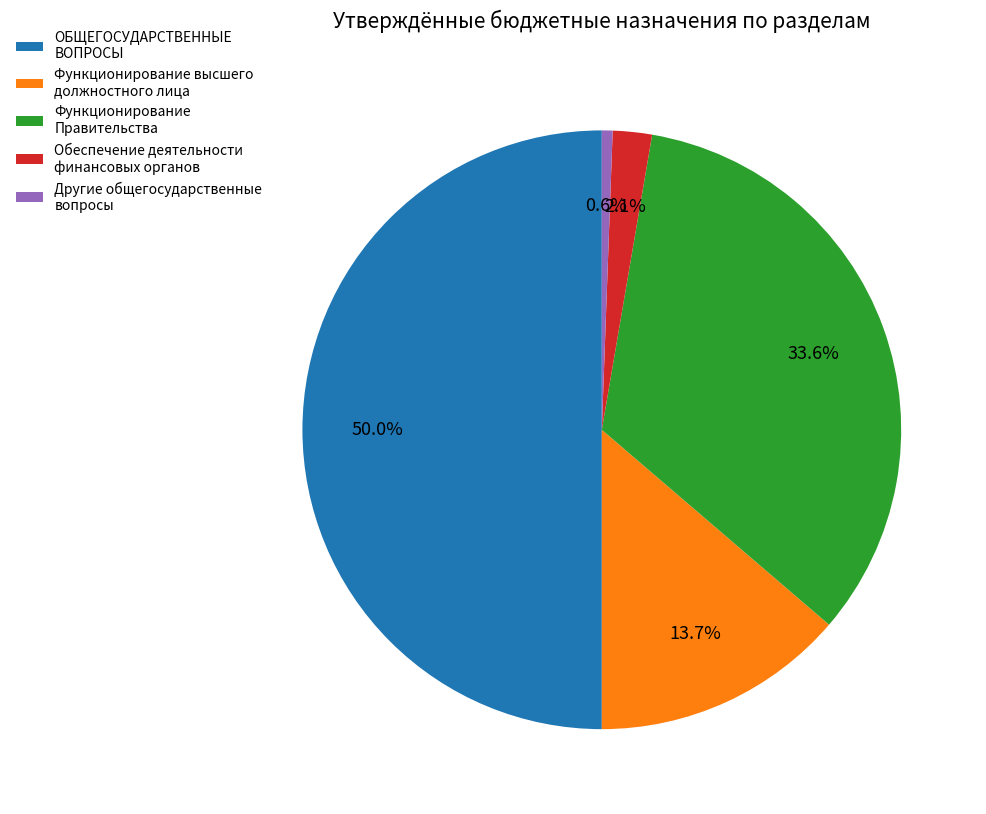

The Функционирование Правительства slice represents 34% of the pie. True or false?

True